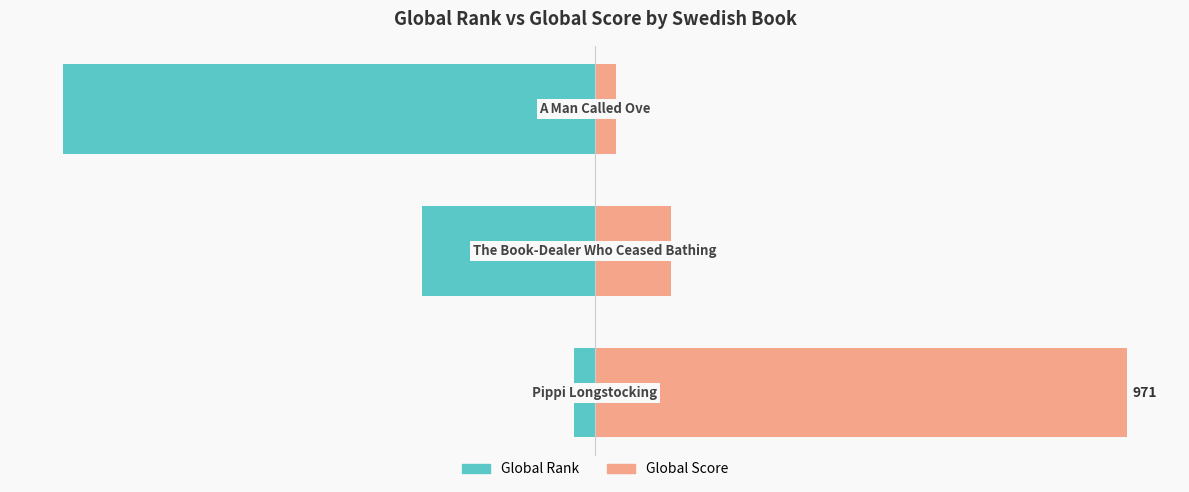

True or false: Global Rank has a value of -7.2 at 0.

False